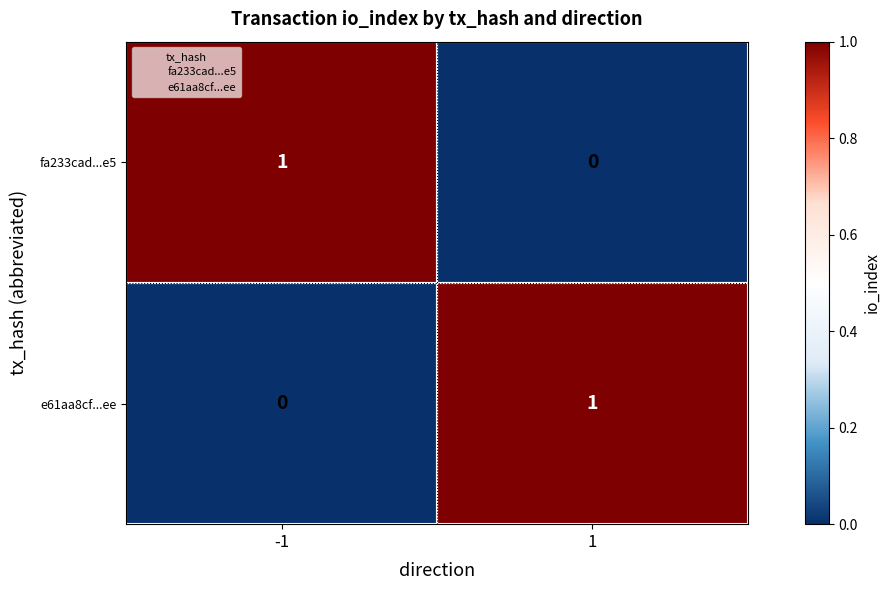

At -1, list the series in order from largest to smallest.

fa233cad...e5, e61aa8cf...ee